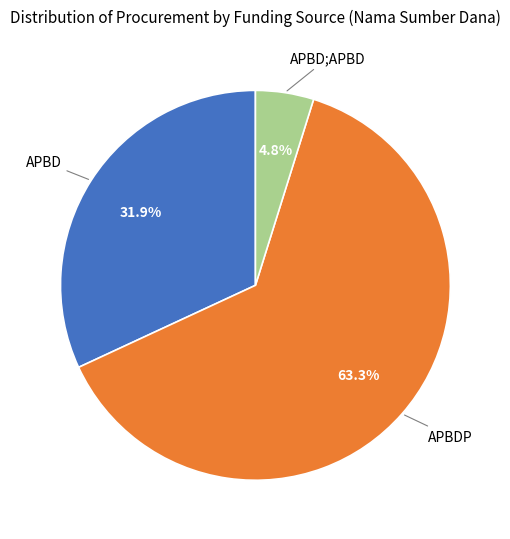

Is there a majority slice in this chart?

Yes